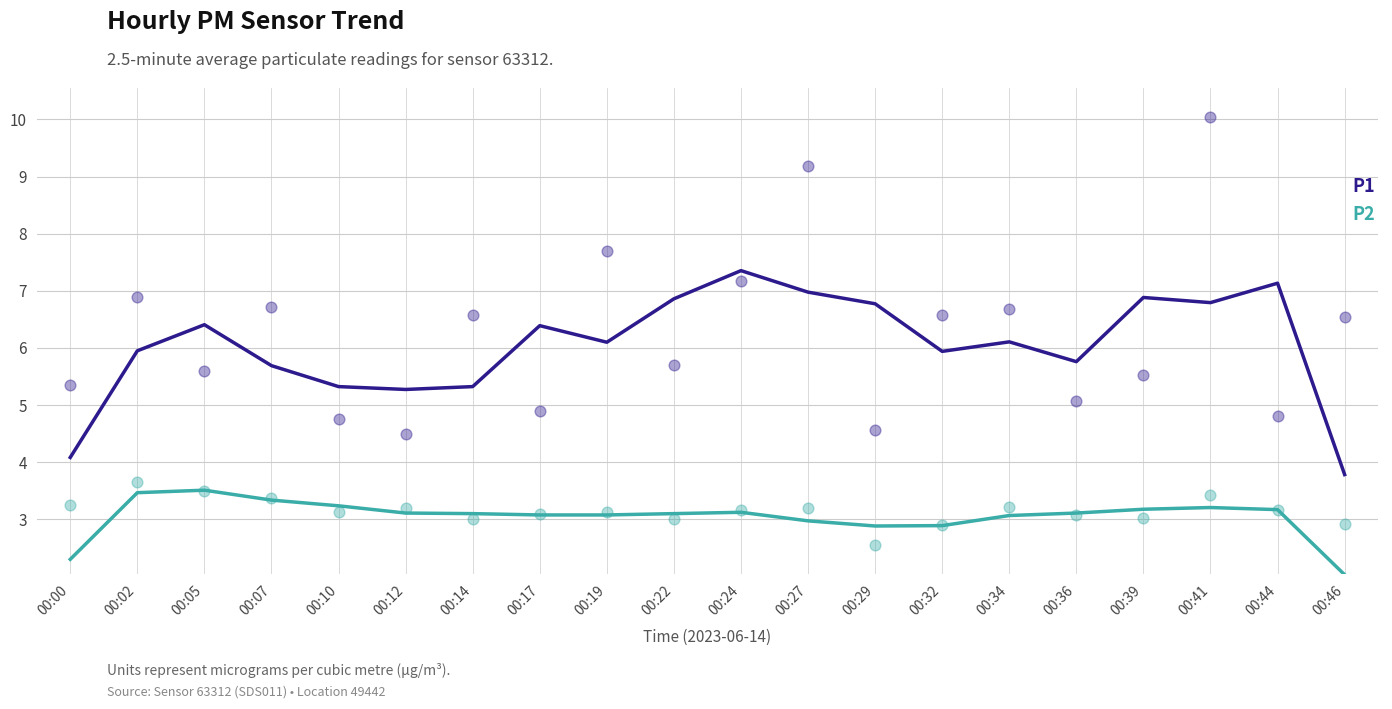

At how many categories does at least one series exceed 5?

18